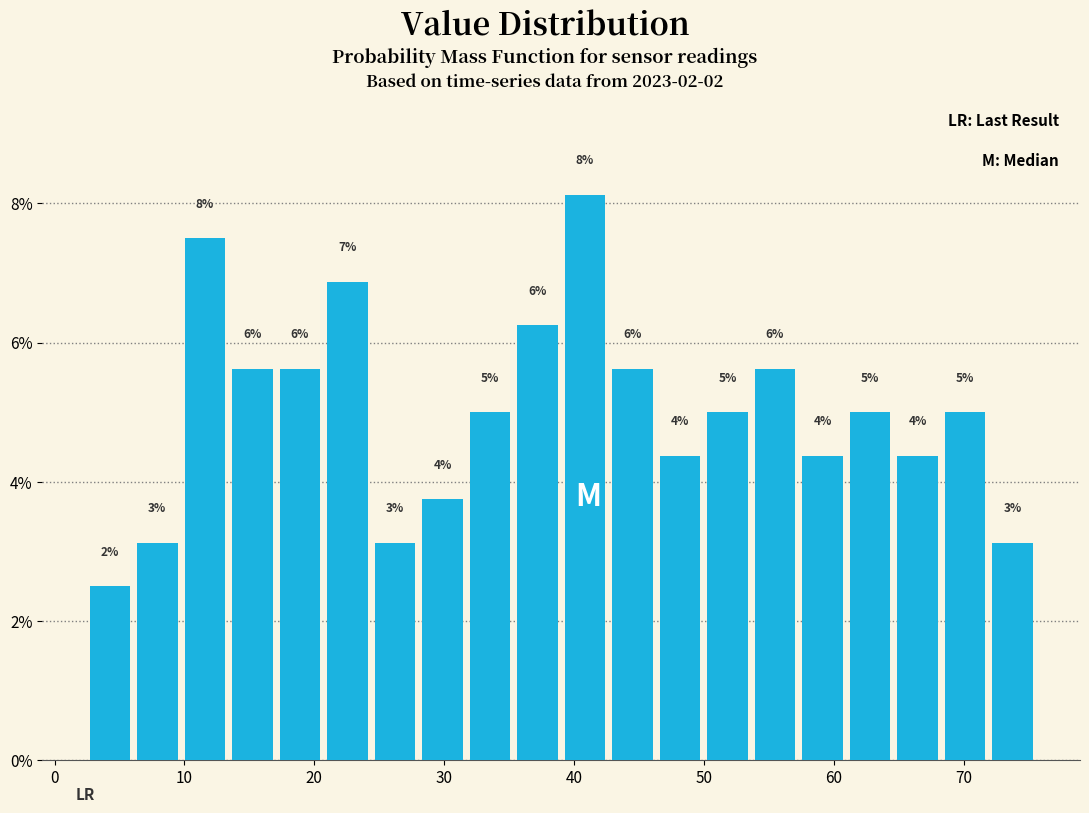

Read against the x-axis, roughly where is the centre of the tallest bar?

41